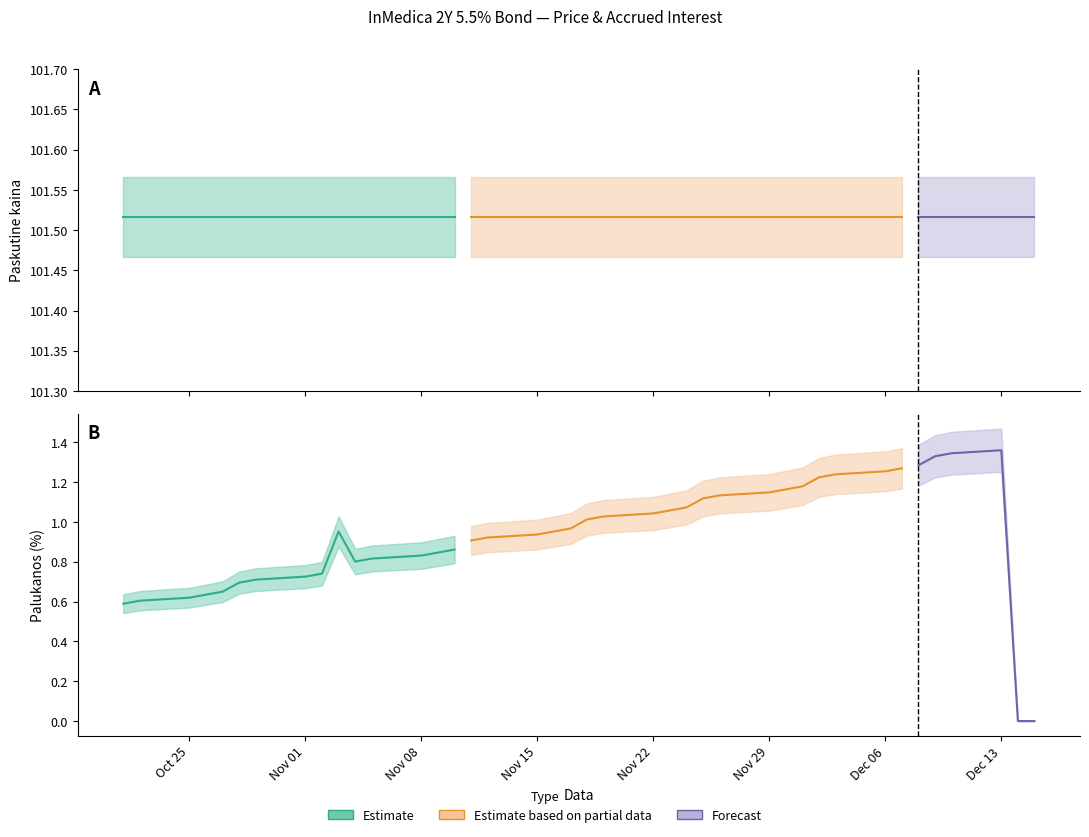

Does the chart have visible grid lines?

No